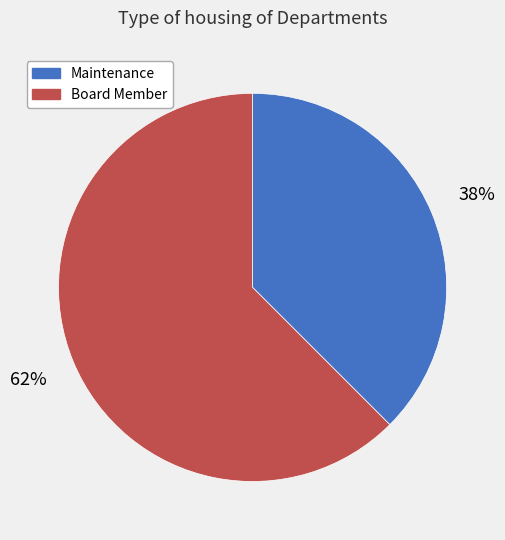

Count the number of slices in the pie.

2